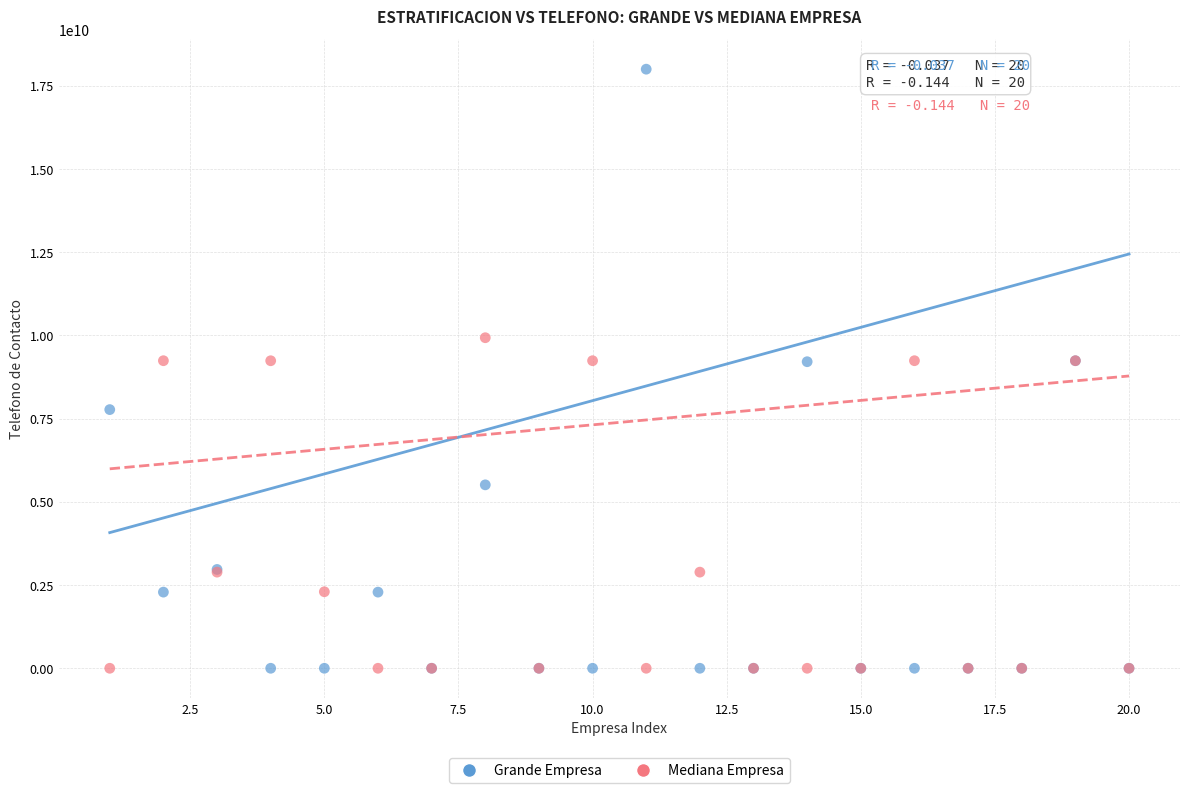

What is the X range (max minus min) for the scatter plot?

19